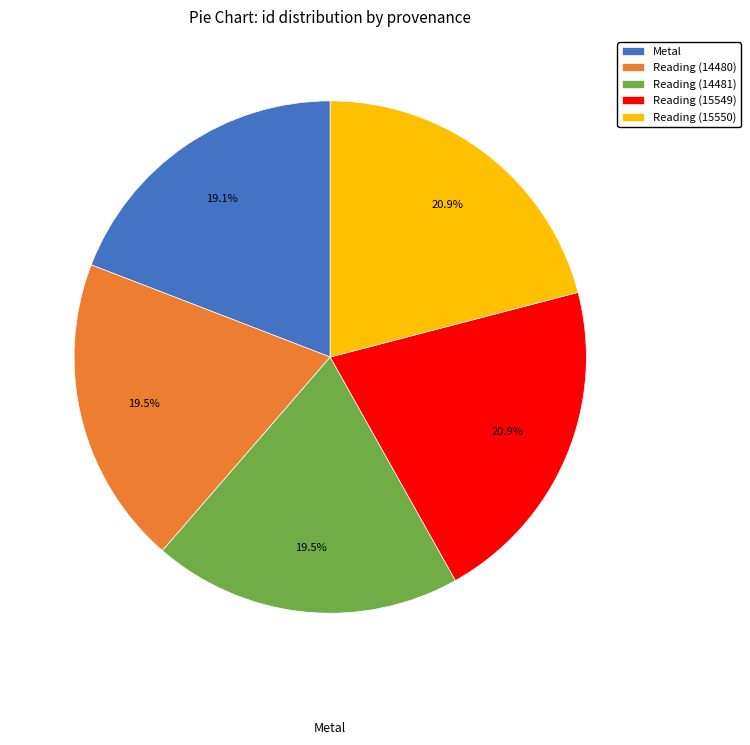

How many segments does this pie chart have?

5